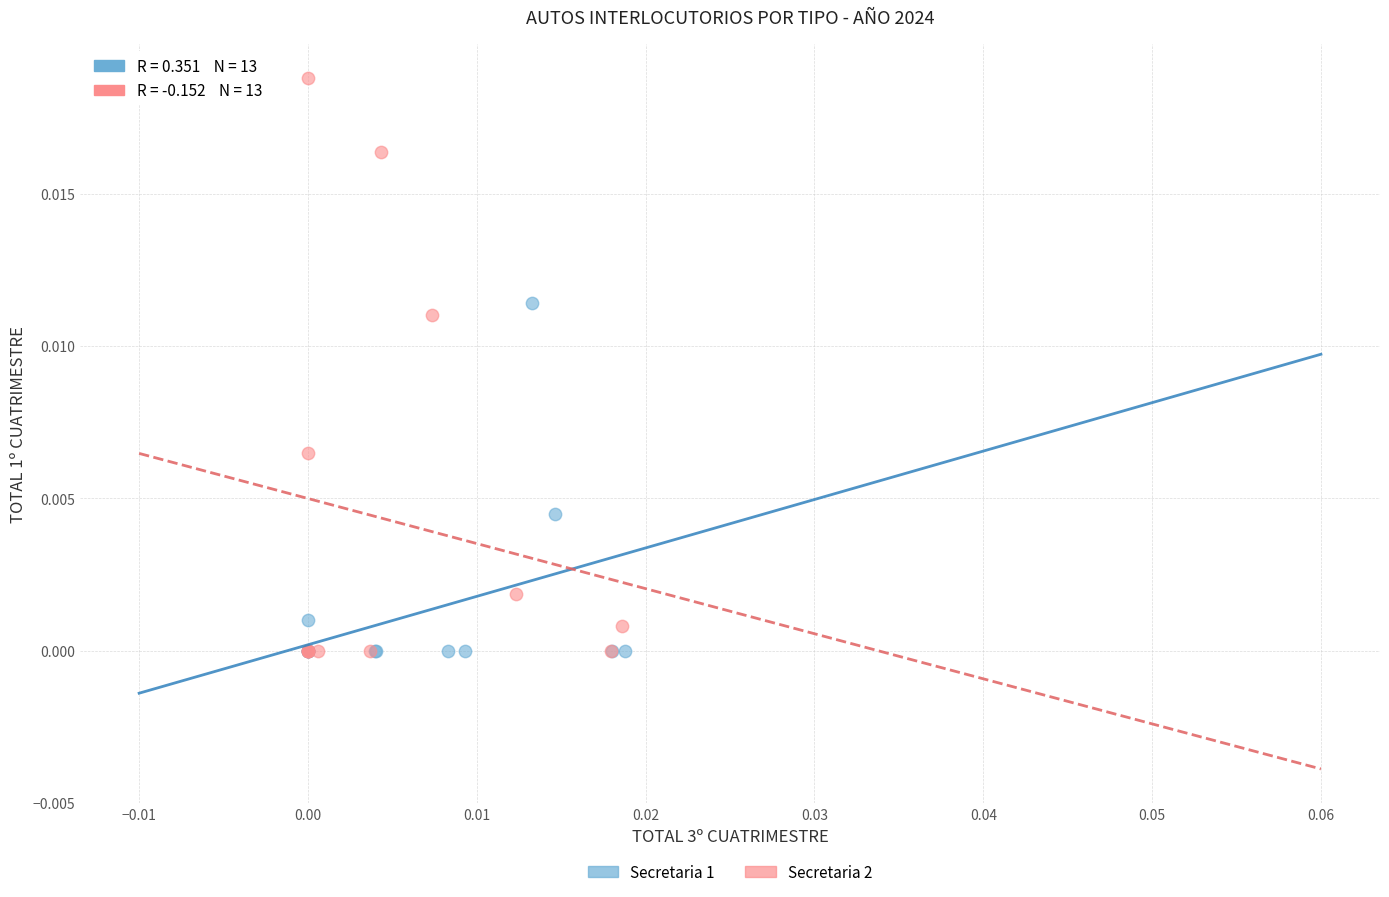

What are all the series names shown in the legend?

Secretaria 1, Secretaria 2